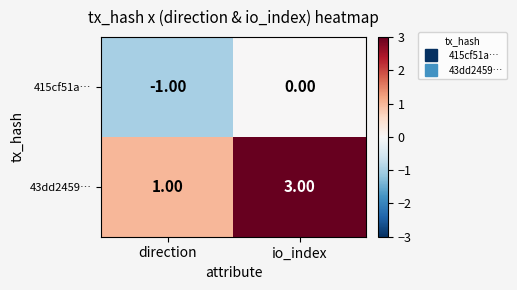

What is the sum of all 43dd2459… values?

4